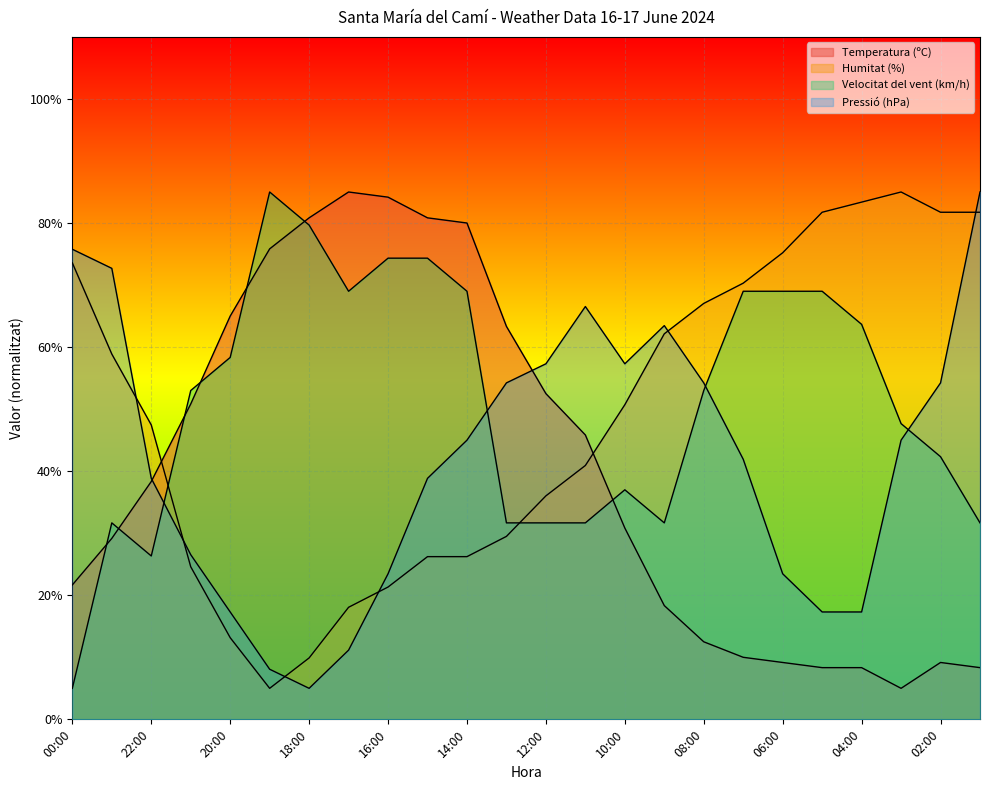

What is the highest value of the Pressió (hPa) series?

85.0